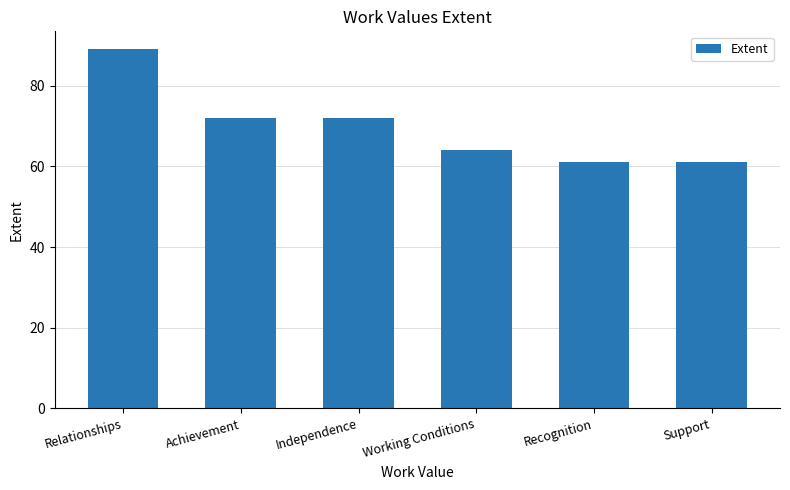

What is the smallest value displayed?

61